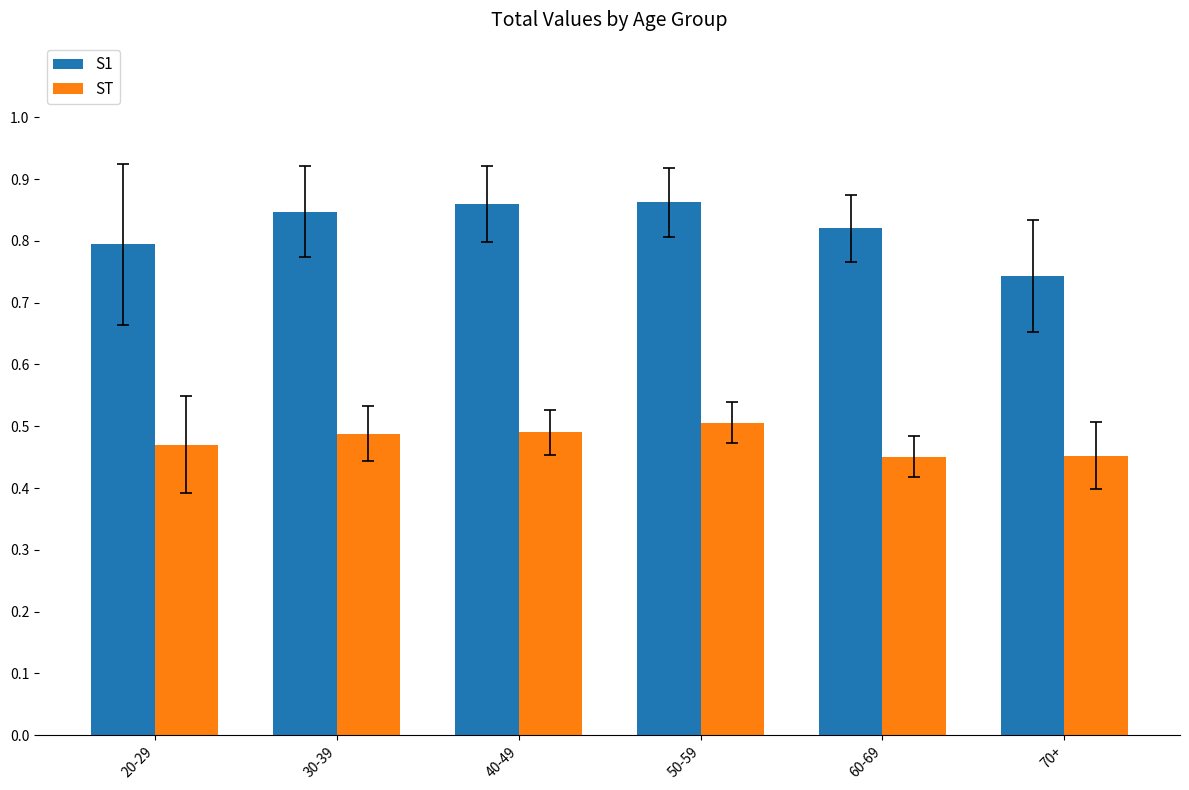

What is the difference between the second highest and second lowest values in the S1 series?

0.1